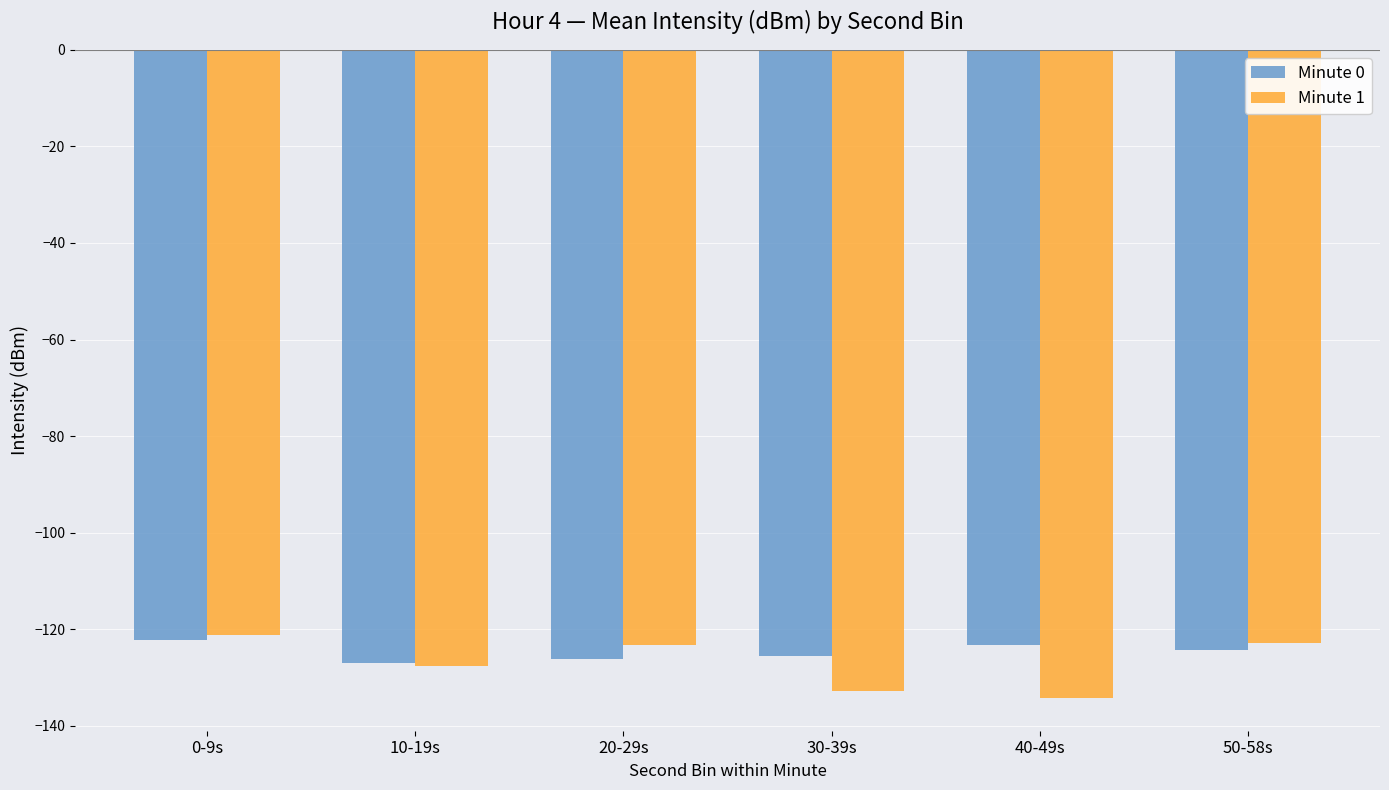

What is the difference between the Minute 0 values at 50-58s and 20-29s?

1.9